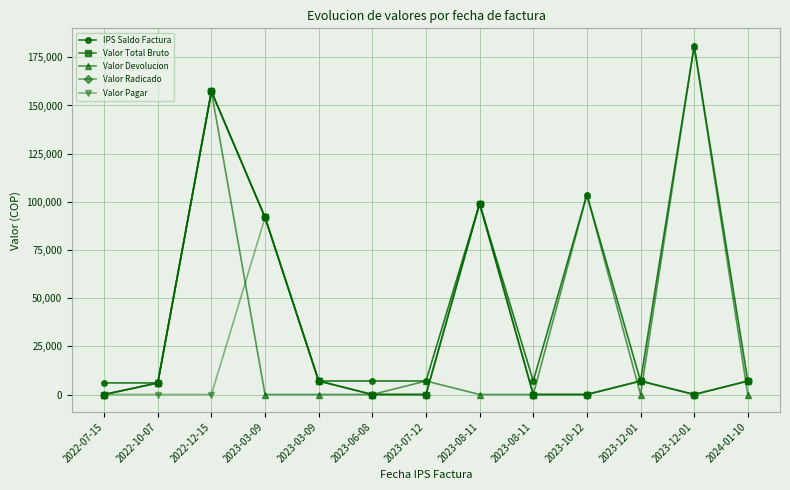

What is the sum of all Valor Total Bruto values?

375300